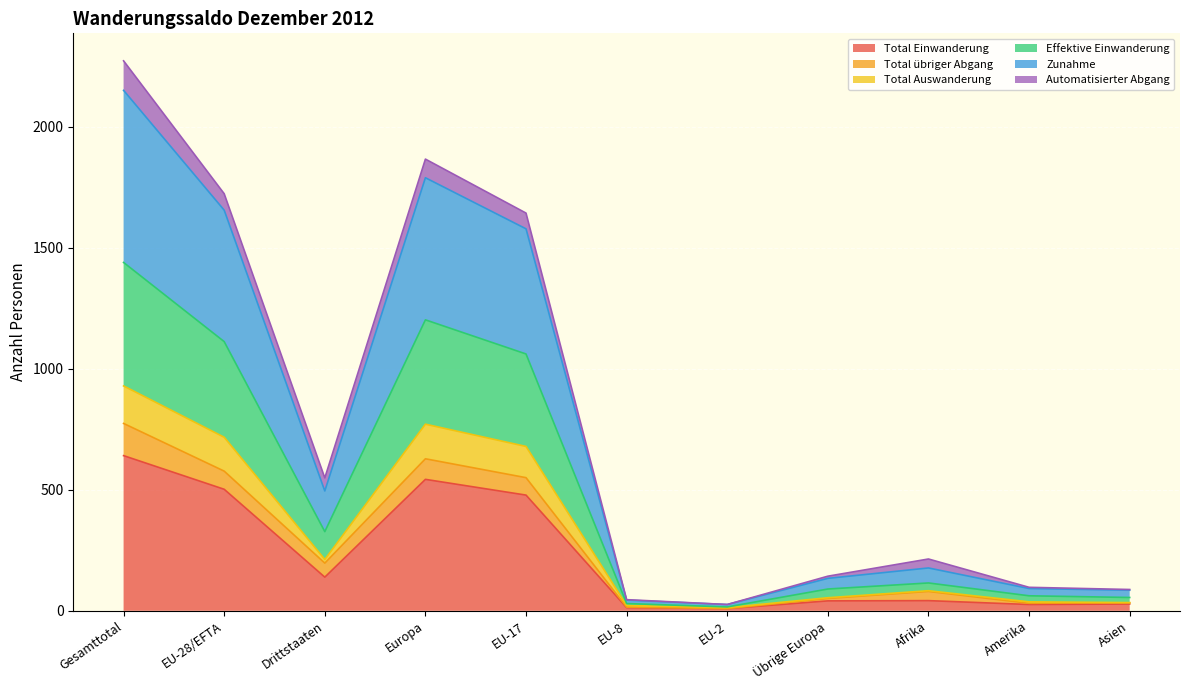

Where does the Total Auswanderung series first go above 115?

Gesamttotal